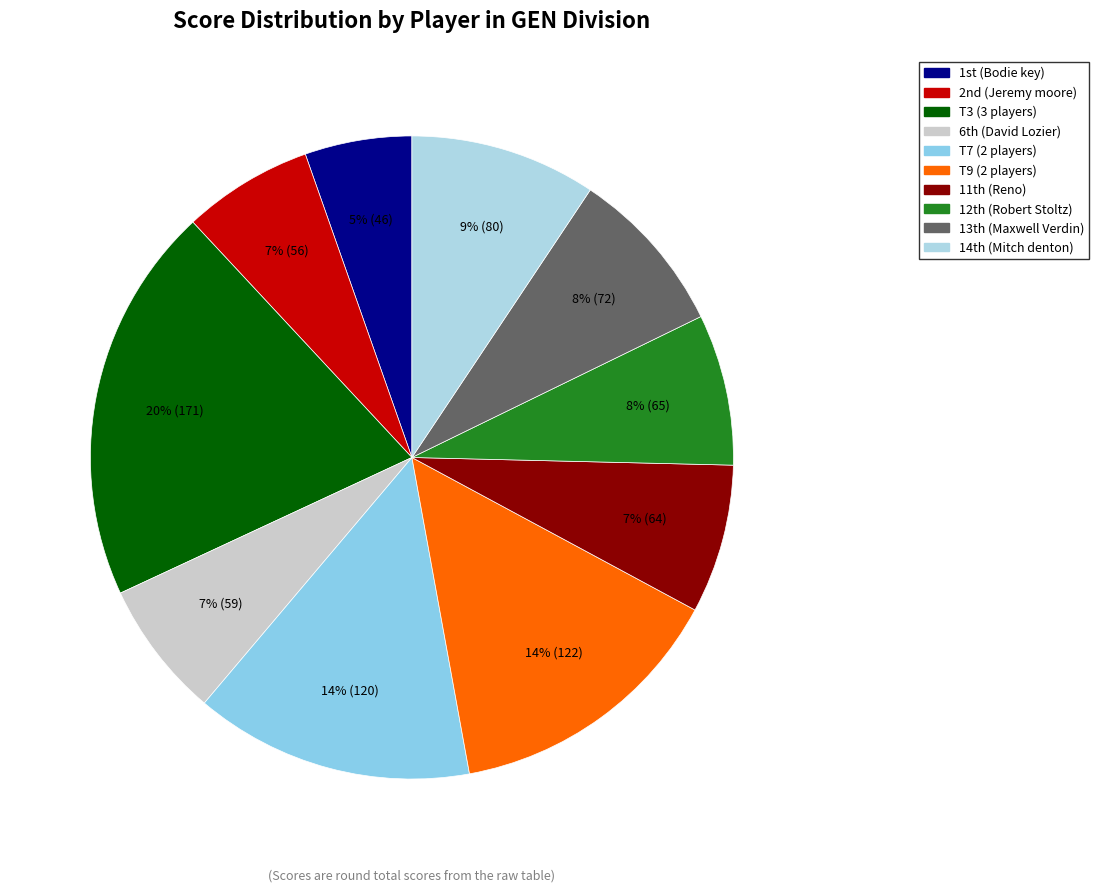

To the nearest percent, what is the average slice percentage?

10%